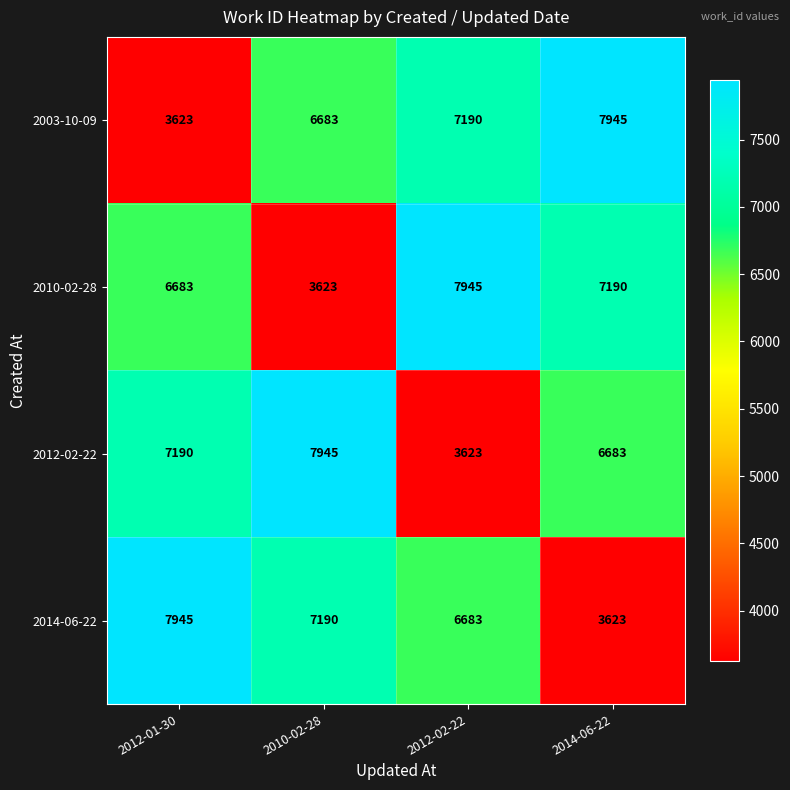

At how many categories does at least one series exceed 5800?

4